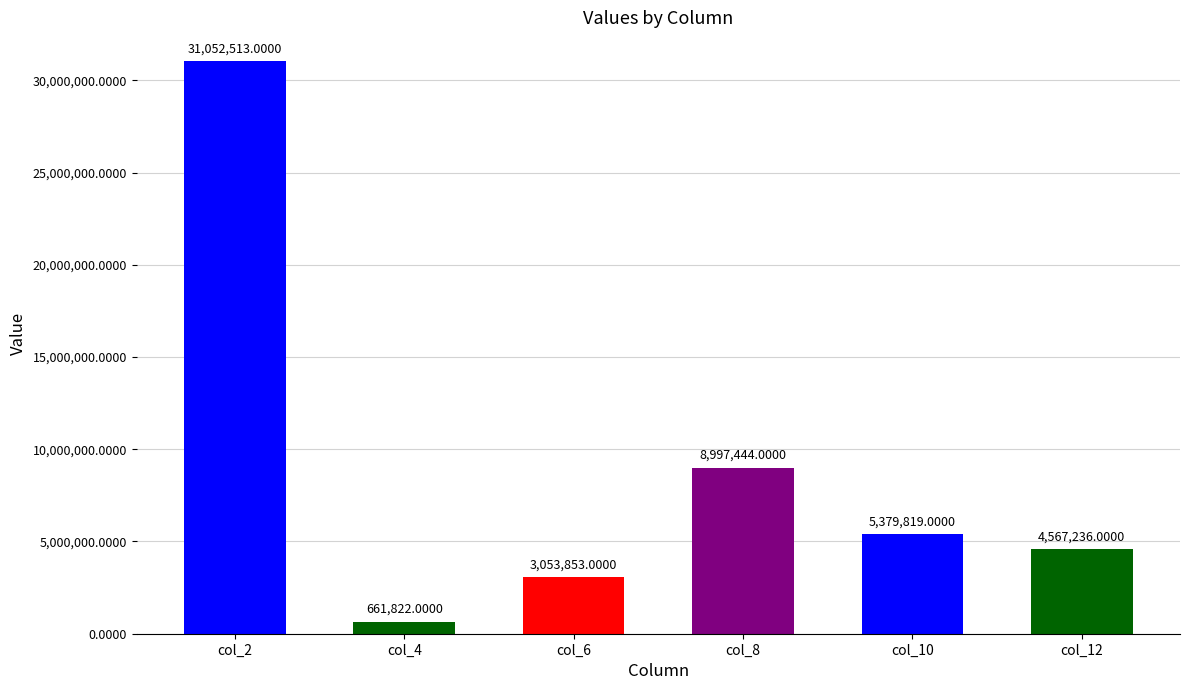

Approximately how many times larger is the value at col_10 compared to col_12?

1.2